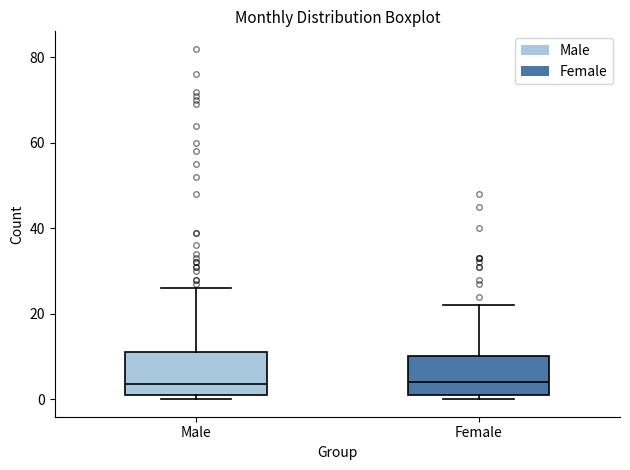

Reading left to right, read every box against the y-axis: the position of its median line, the range the box covers, and the ends of its whiskers. The values are not printed on the chart, so give them approximately, as read against the axis.

Male: median 4, box 2 to 12, whiskers 0 to 26
Female: median 4, box 2 to 10, whiskers 0 to 22